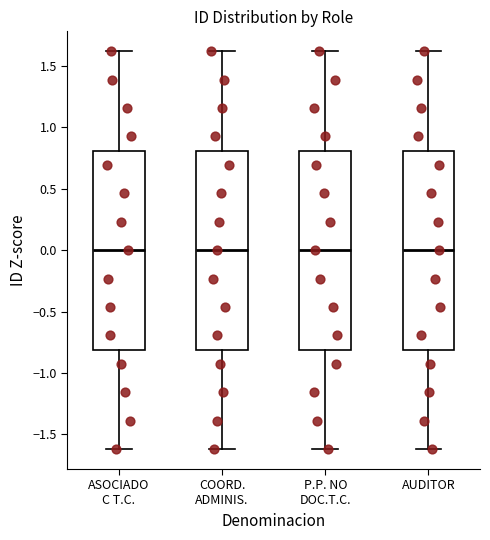

Reading left to right, transcribe this box plot: for each box, give where its median line is, the range the box spans, and where its two whiskers end, as read against the y-axis. The values are not printed on the chart, so give them approximately, as read against the axis.

ASOCIADO C T.C.: median 0.0, box -0.8 to 0.8, whiskers -1.6 to 1.6
COORD. ADMINIS.: median 0.0, box -0.8 to 0.8, whiskers -1.6 to 1.6
P.P. NO DOC.T.C.: median 0.0, box -0.8 to 0.8, whiskers -1.6 to 1.6
AUDITOR: median 0.0, box -0.8 to 0.8, whiskers -1.6 to 1.6